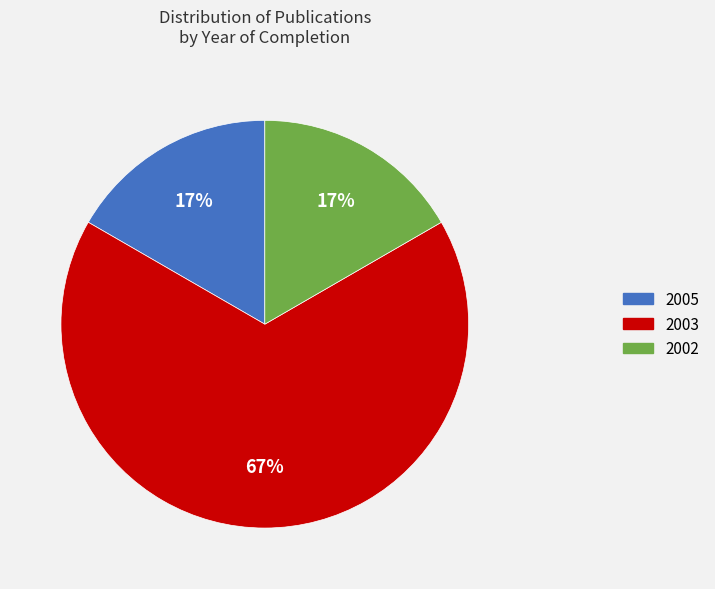

To the nearest percent, what is the average slice percentage?

33%